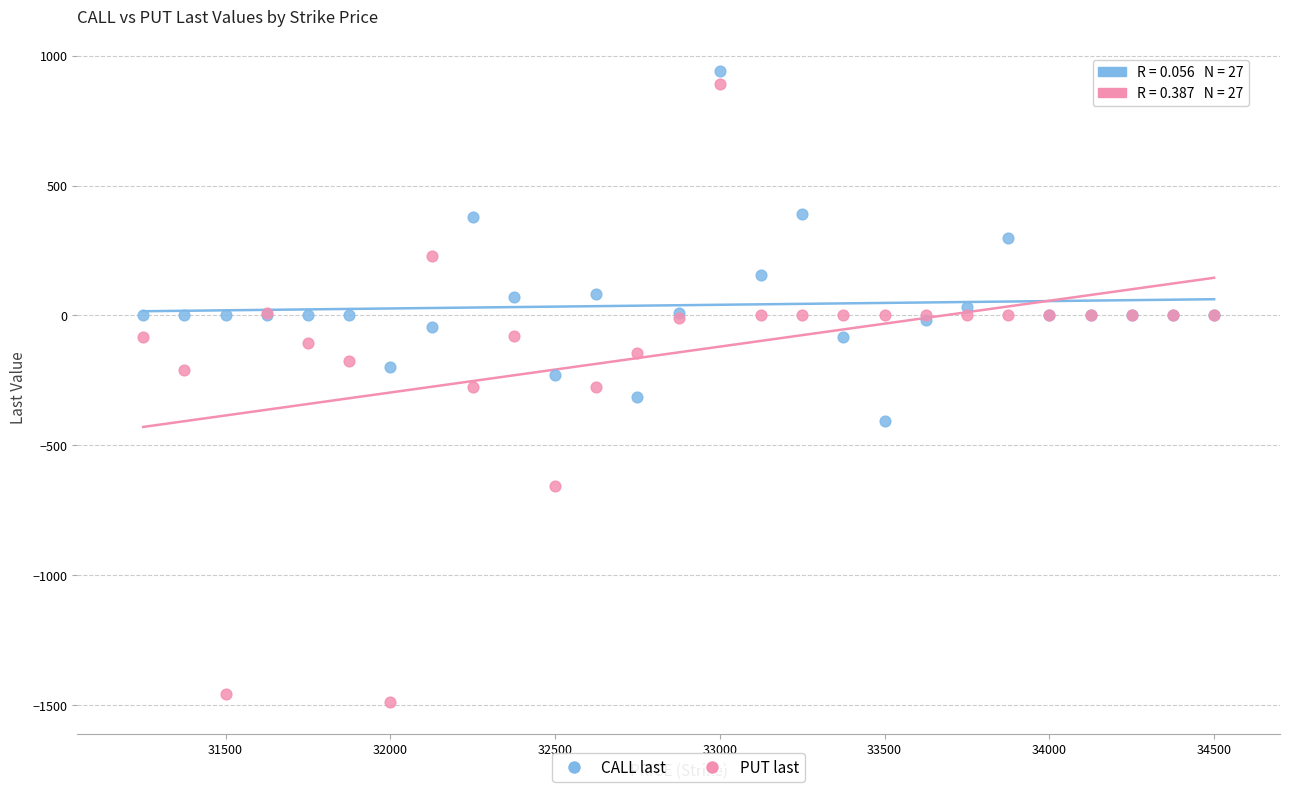

What is the X range (max minus min) for the scatter plot?

3250